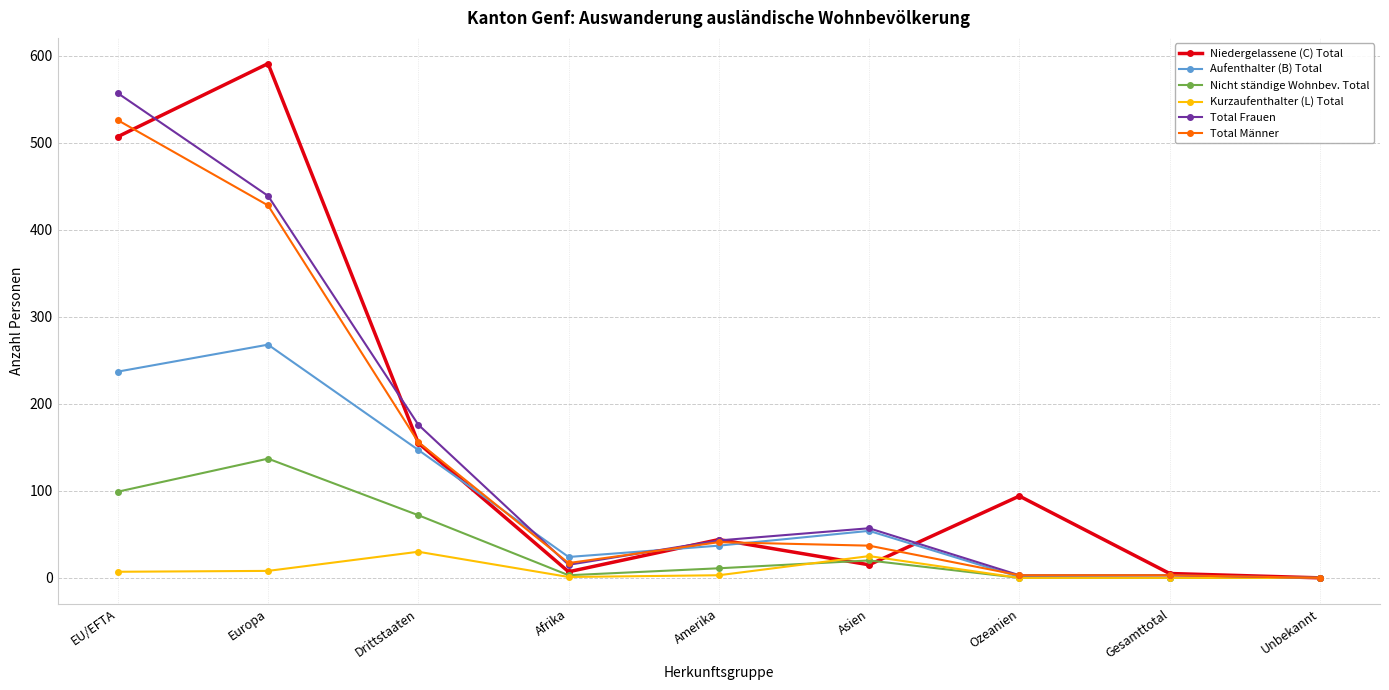

List the series in order of their peak value, highest first.

Niedergelassene (C) Total, Total Frauen, Total Männer, Aufenthalter (B) Total, Nicht ständige Wohnbev. Total, Kurzaufenthalter (L) Total